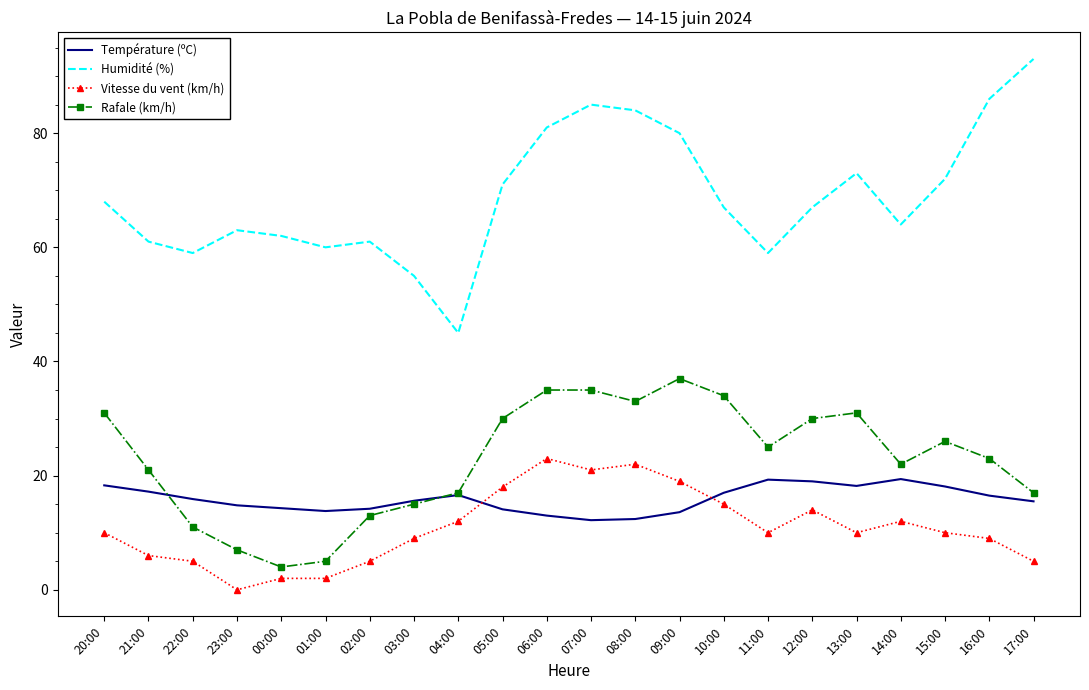

Which series changed the most between 21:00 and 07:00?

Humidité (%)